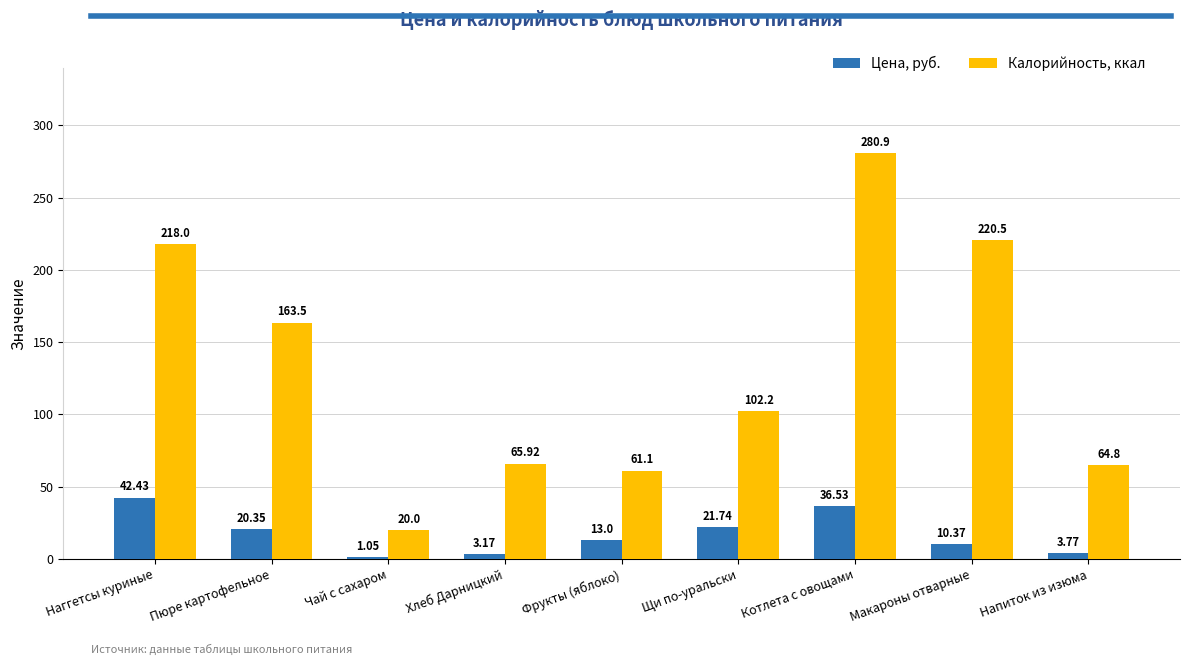

Which series has the largest total across all categories?

Калорийность, ккал